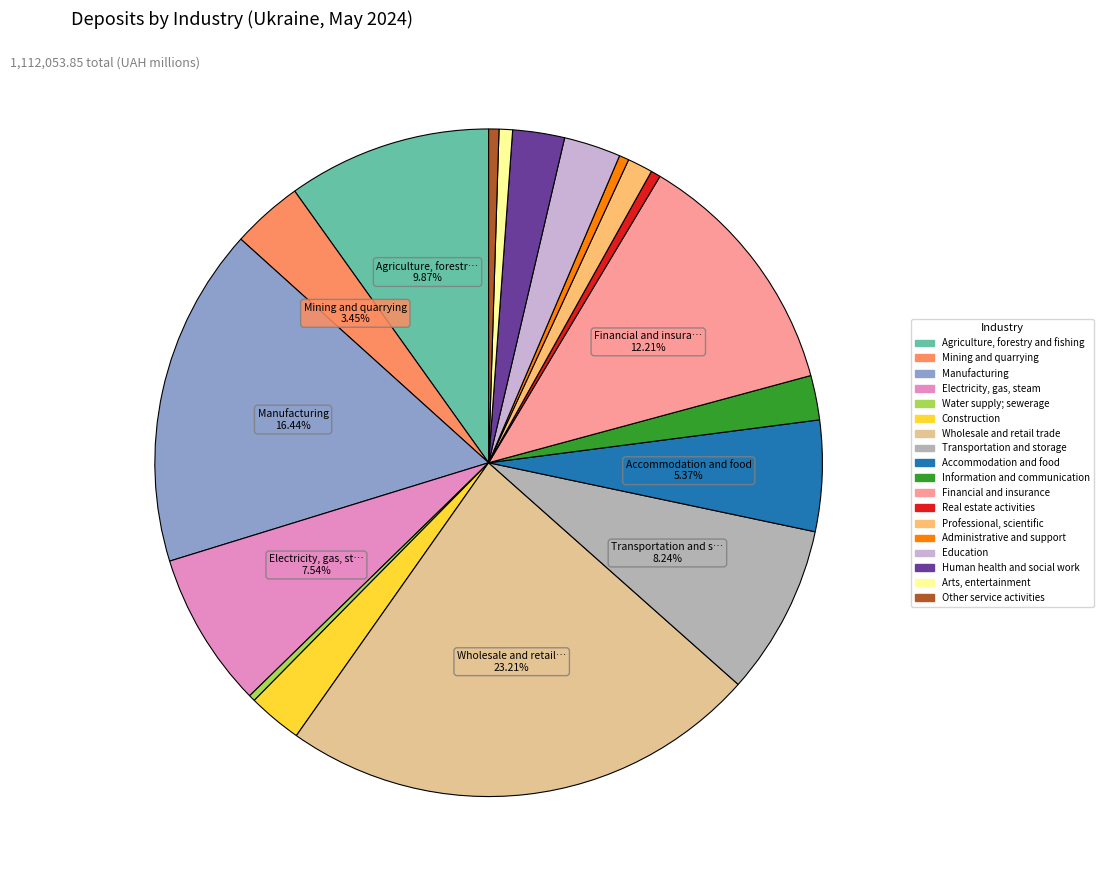

Is there a majority slice in this chart?

No